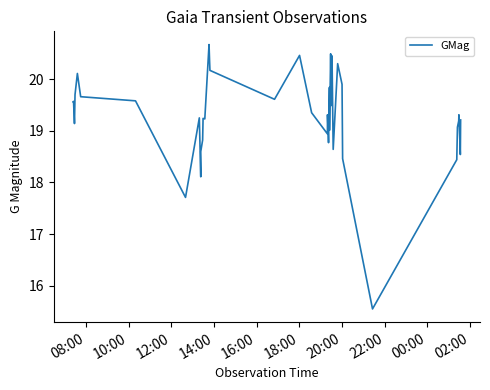

What is the greatest value displayed?

20.7